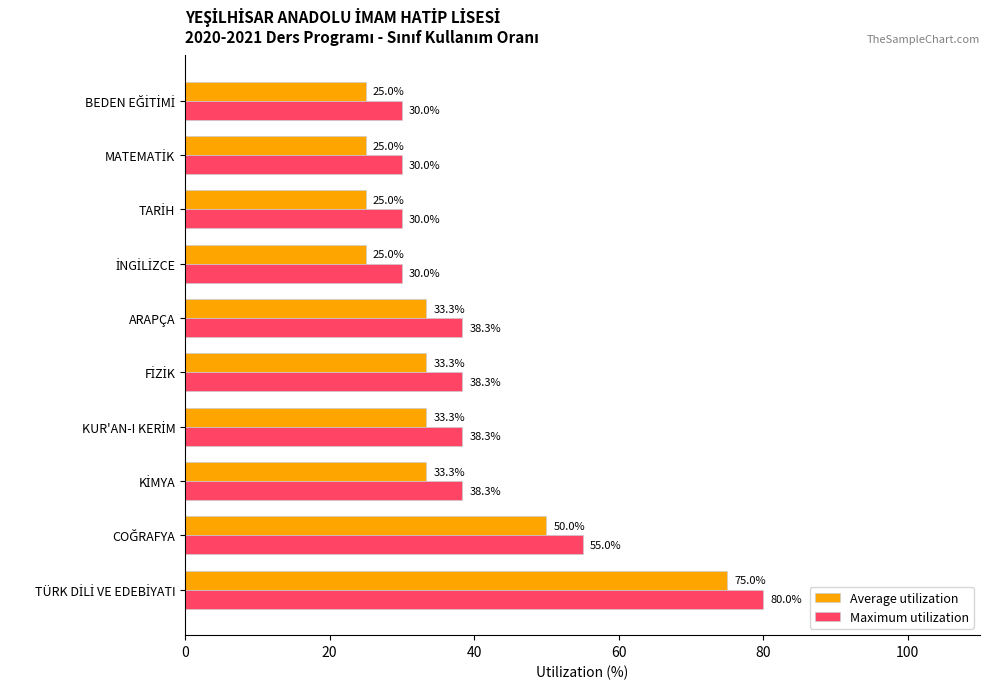

What is the average value of the Maximum utilization series?

40.8